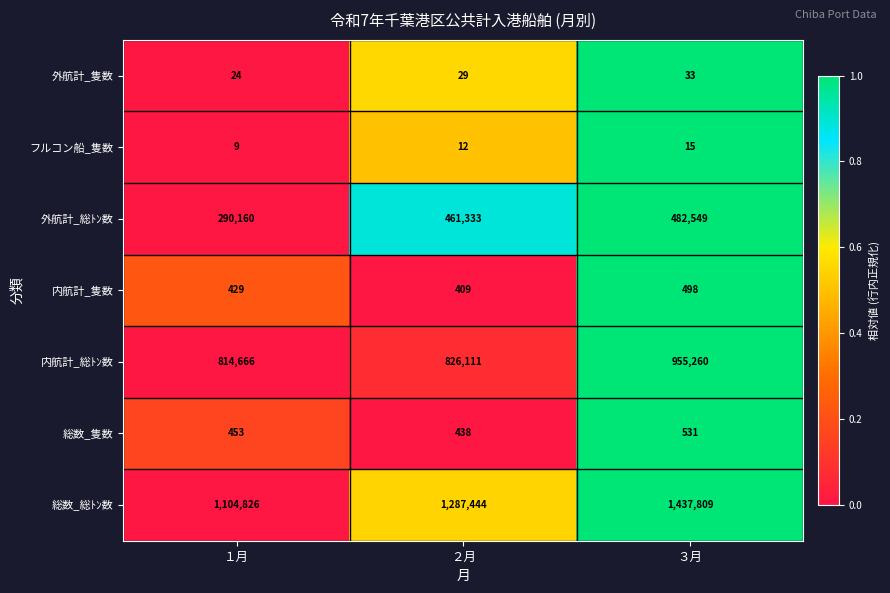

How many series are shown in this chart?

7